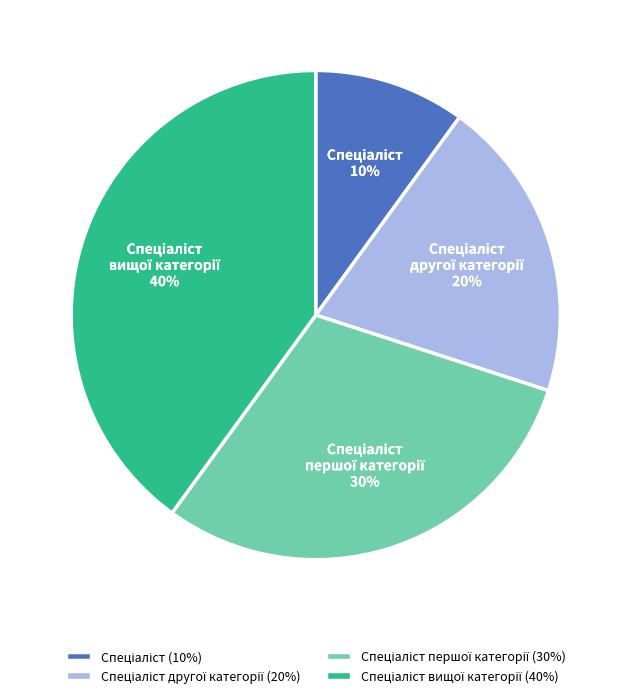

Does any single category account for the majority?

No